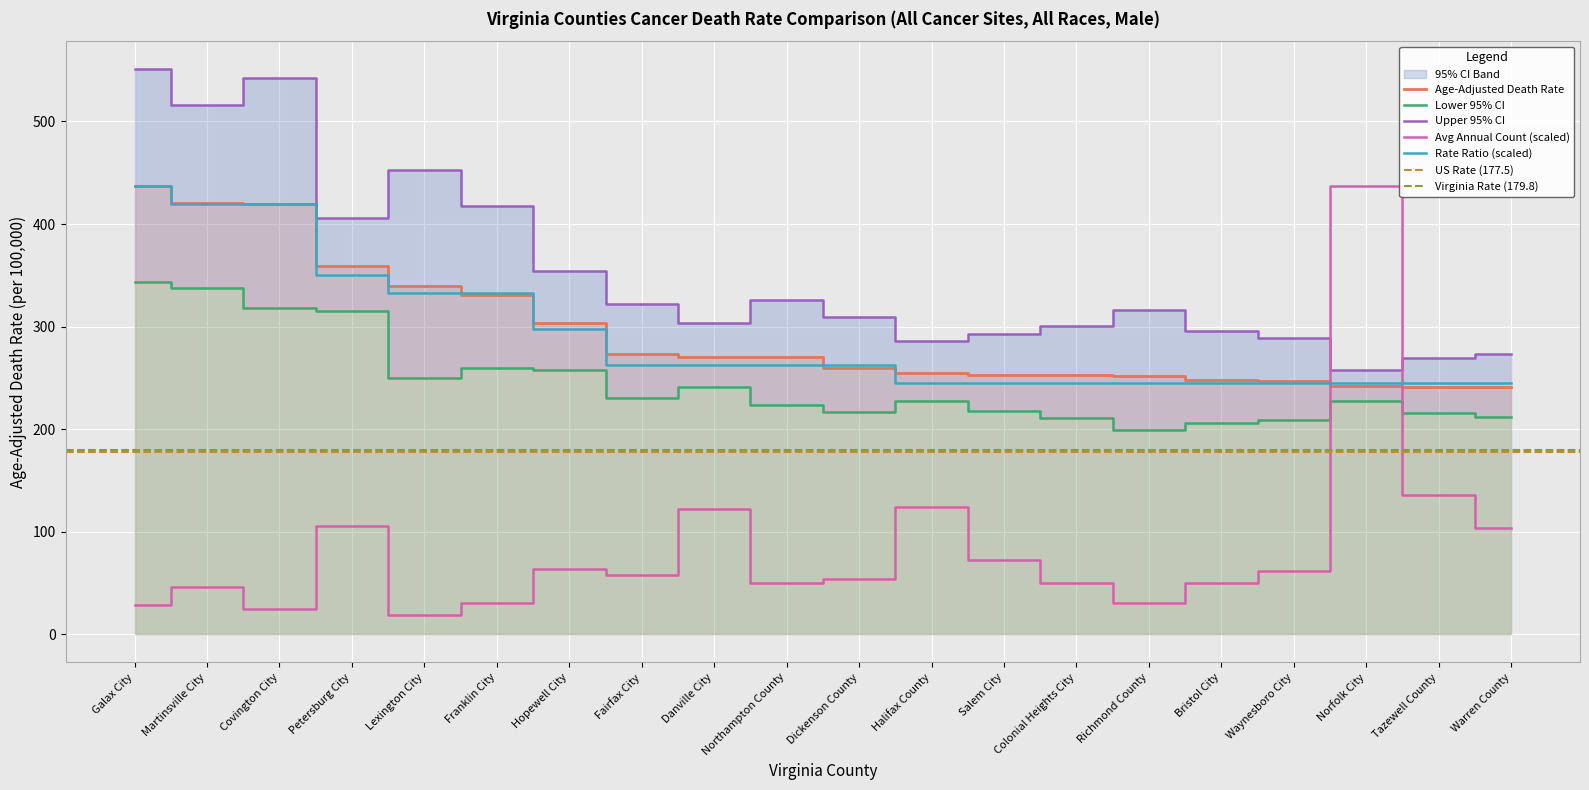

True or false: Age-Adjusted Death Rate has more than 0 points higher than both neighbors.

False